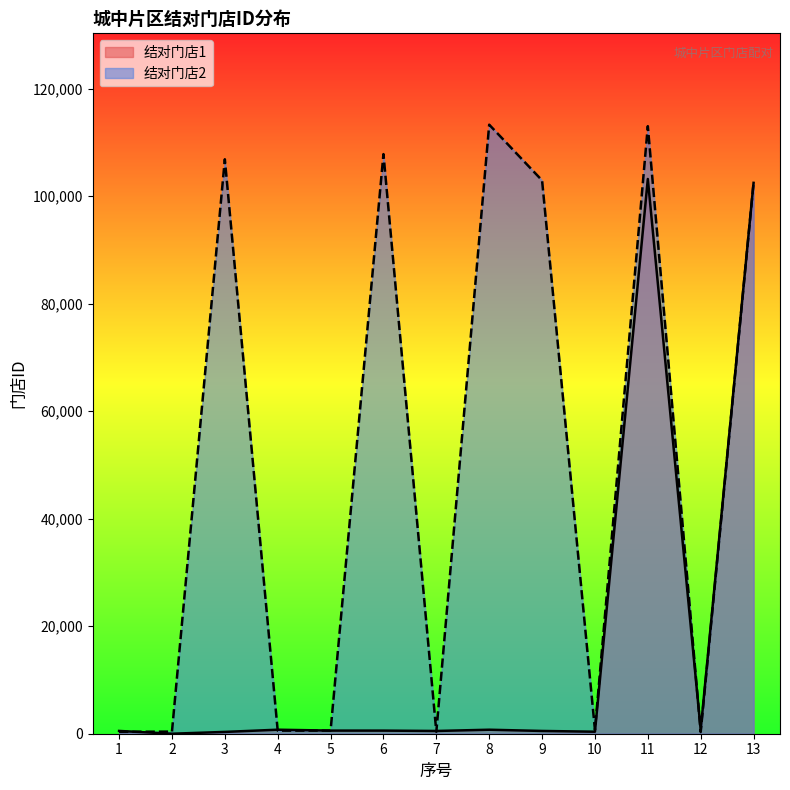

Which series has the largest total across all categories?

结对门店2